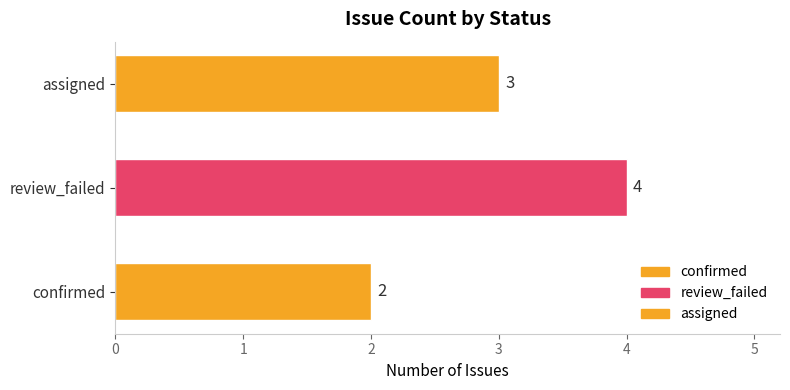

How many data points are above 3?

1